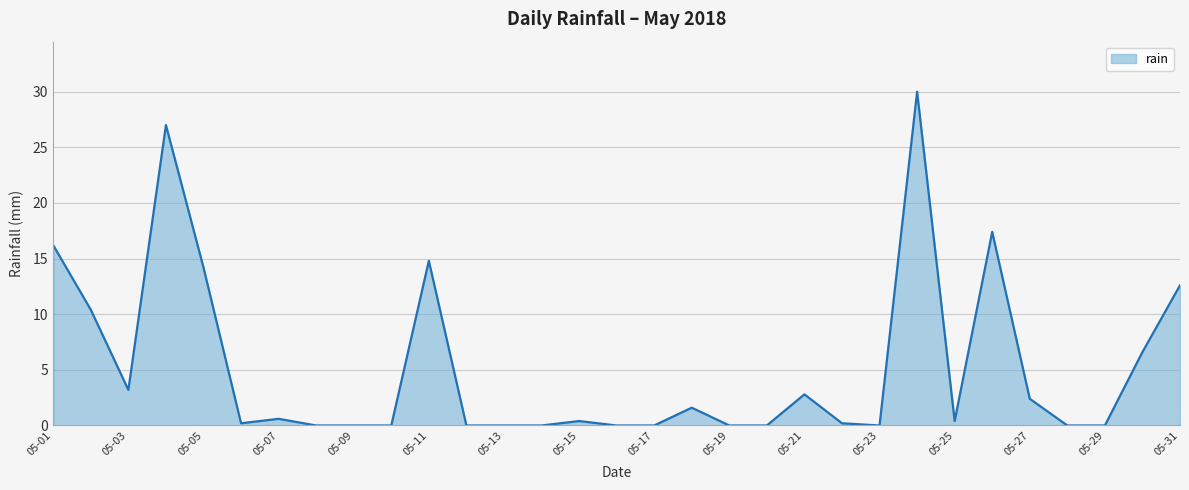

What is the maximum value shown in the chart?

30.0